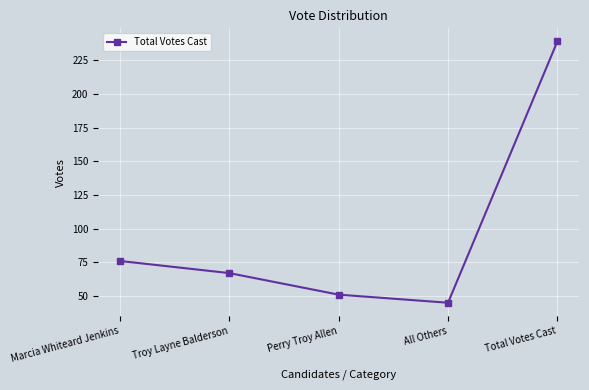

What is the sum of the values at Marcia Whiteard Jenkins and Troy Layne Balderson?

143